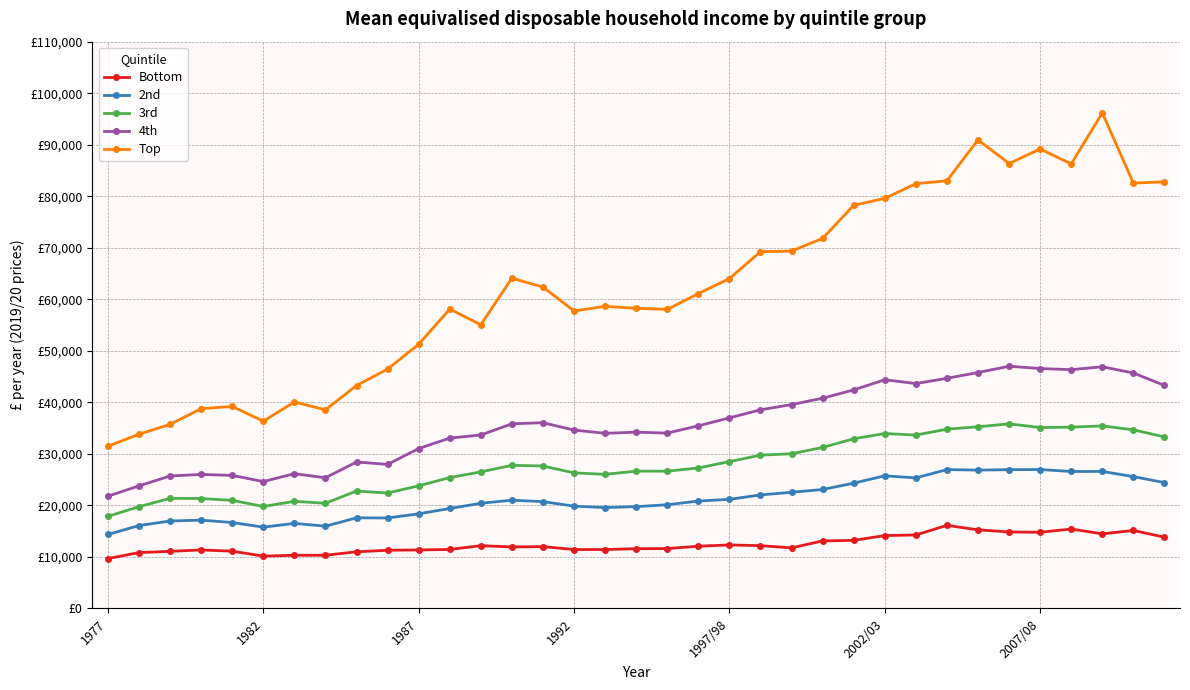

Does the chart have visible grid lines?

Yes